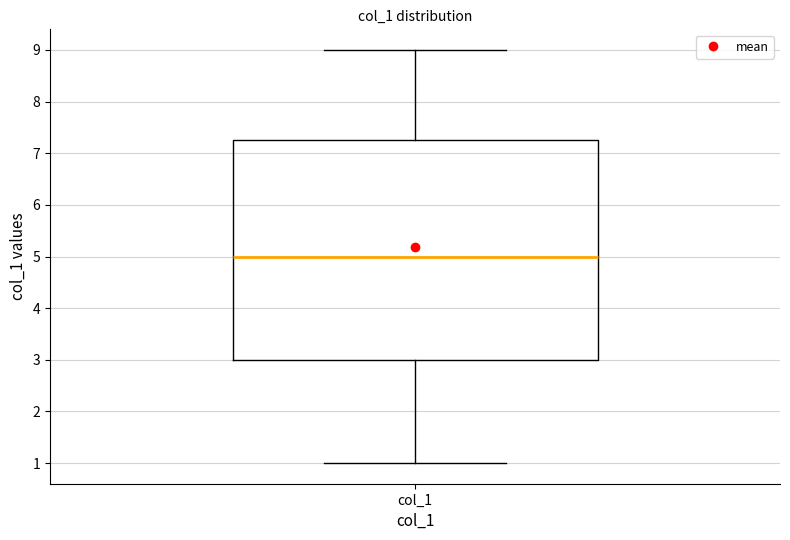

Read this box plot against the y-axis: the position of the median line, the range covered by the box, and the ends of both whiskers. The values are not printed on the chart, so give them approximately, as read against the axis.

median 5.0, box 3.0 to 7.3, whiskers 1.0 to 9.0